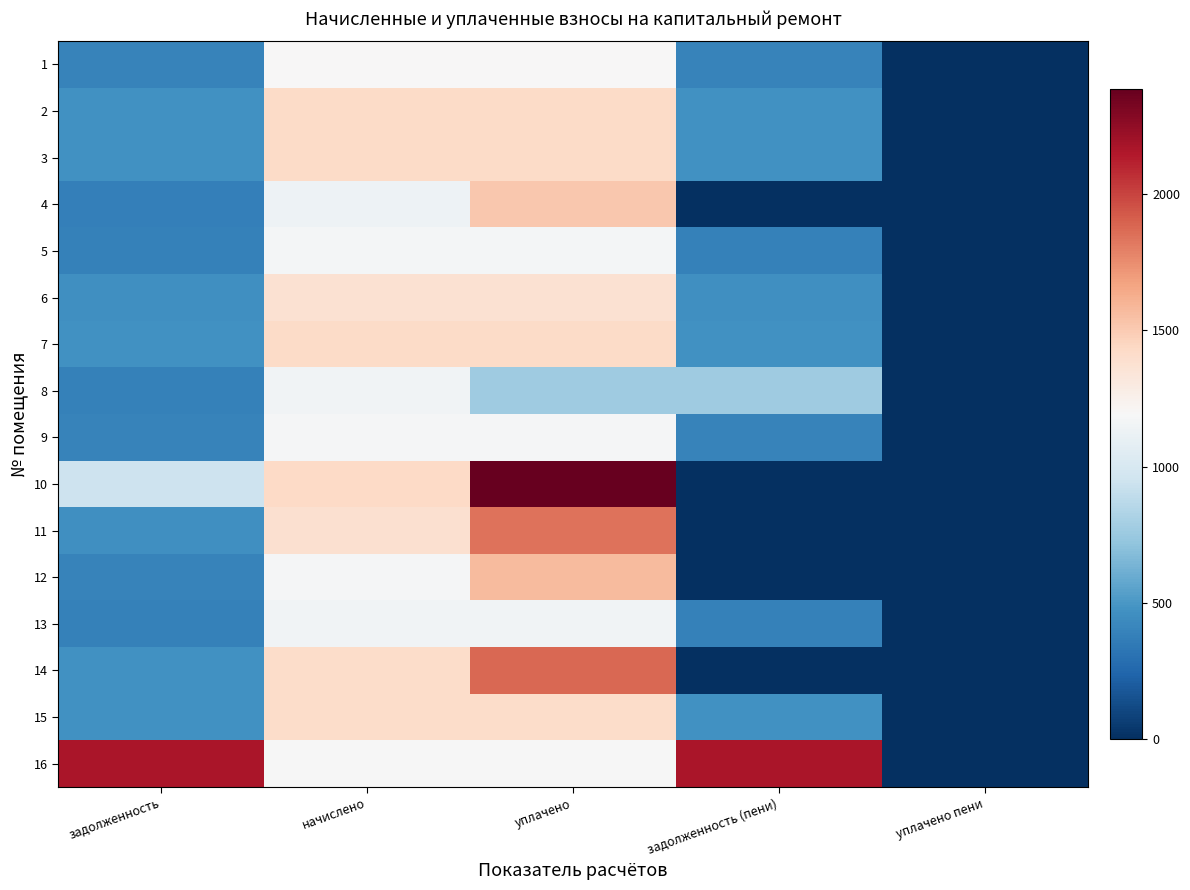

How many categories are shown in the chart?

5